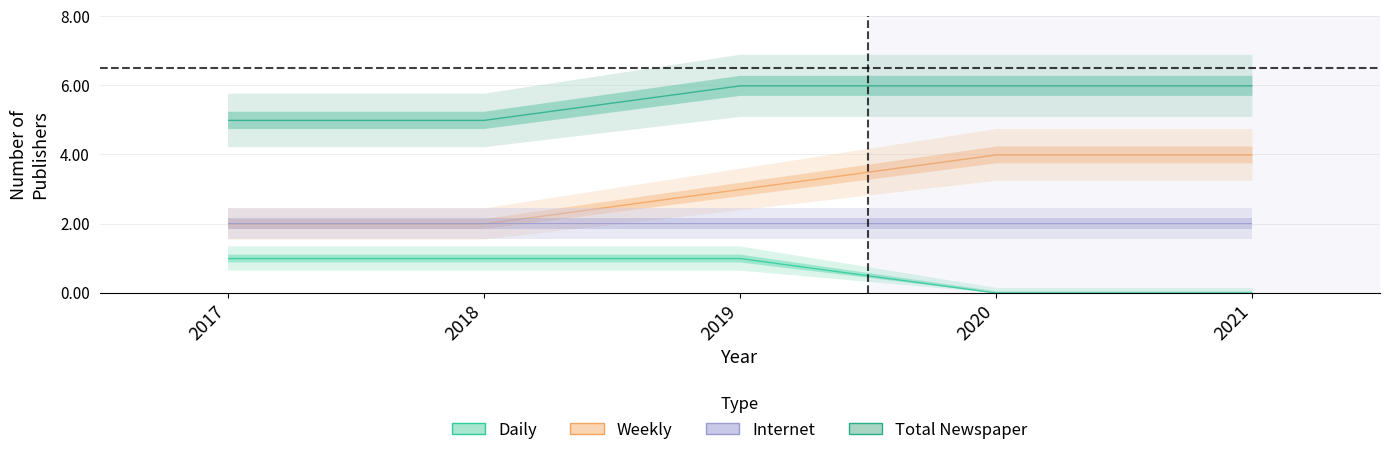

Reading left to right, transcribe all the data shown in this chart.

Daily: 2017=1	2018=1	2019=1	2020=0	2021=0
Weekly: 2017=2	2018=2	2019=3	2020=4	2021=4
Internet: 2017=2	2018=2	2019=2	2020=2	2021=2
Total Newspaper: 2017=5	2018=5	2019=6	2020=6	2021=6